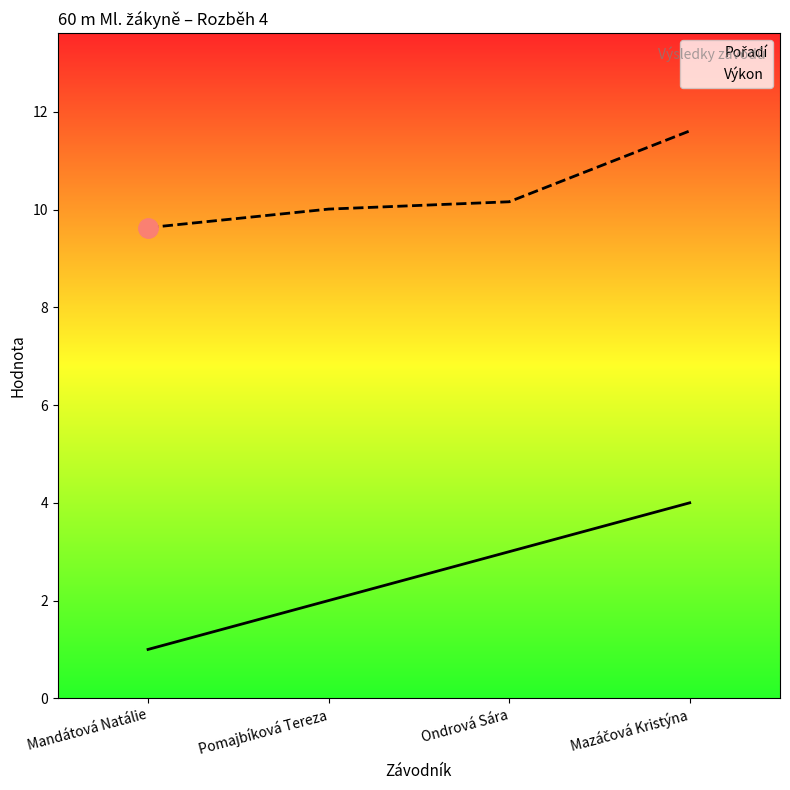

Which series changed the most between Pomajbíková Tereza and Mazáčová Kristýna?

Pořadí